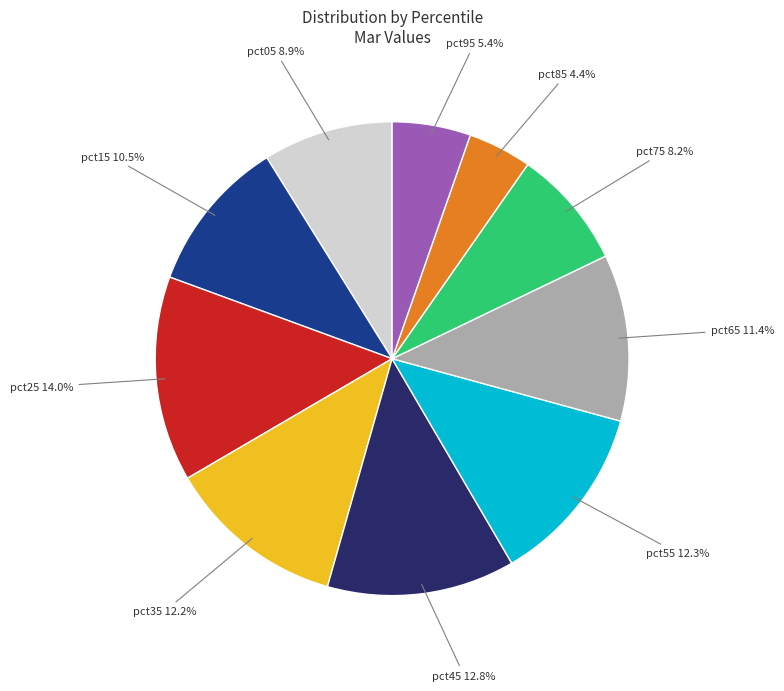

Is there a majority slice in this chart?

No